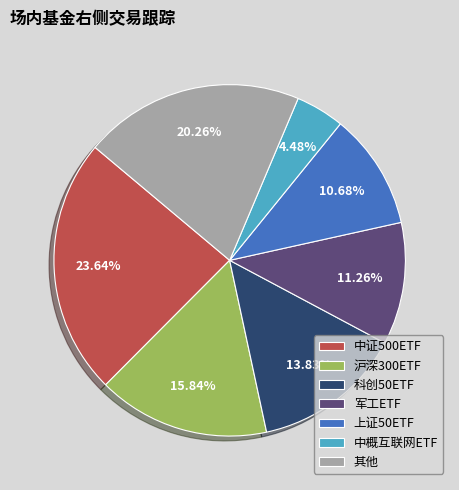

To the nearest percent, what is the average slice percentage?

14%